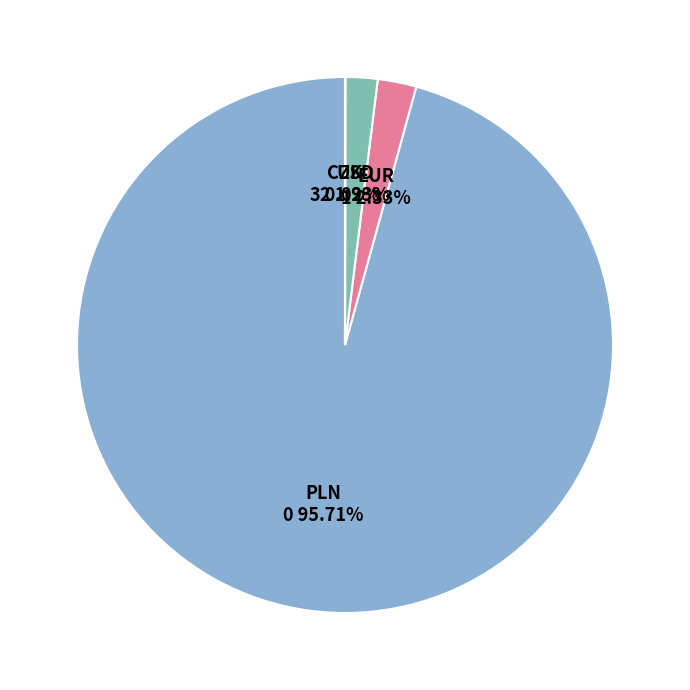

Is it true that PLN is 86% of the pie?

False